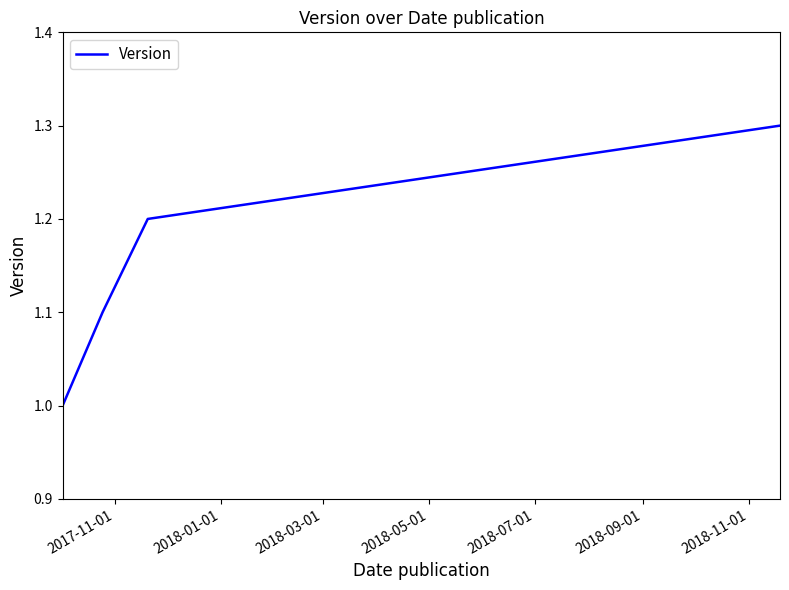

What is the difference between the maximum and minimum values?

0.3